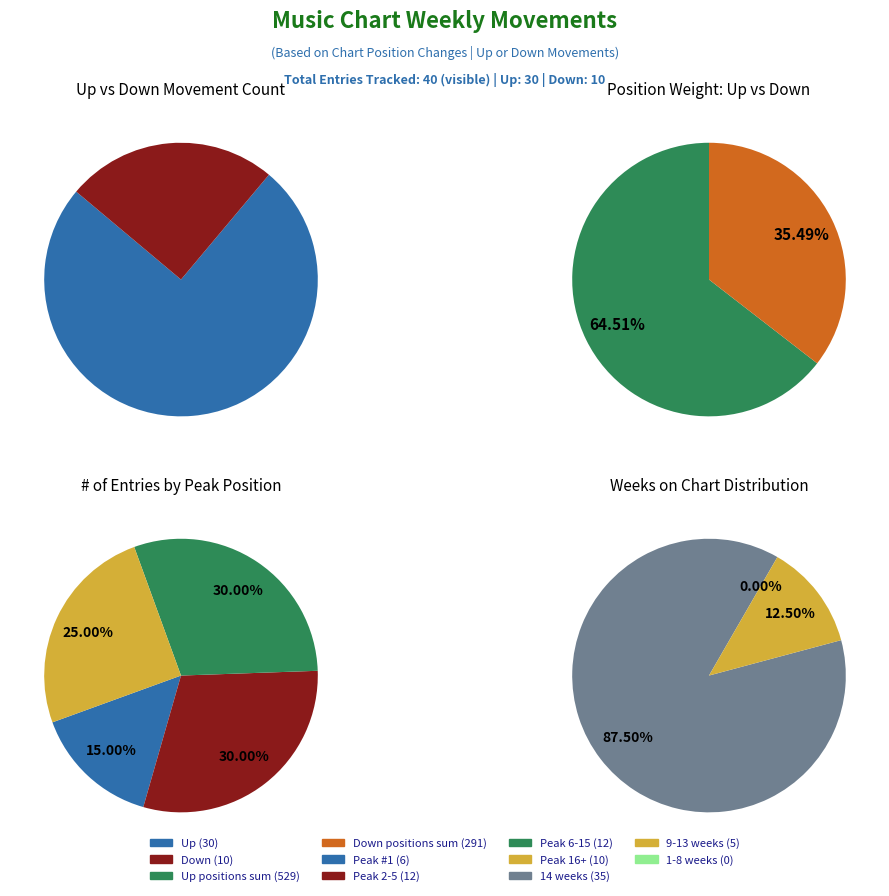

What is the smallest slice in the pie chart?

Down